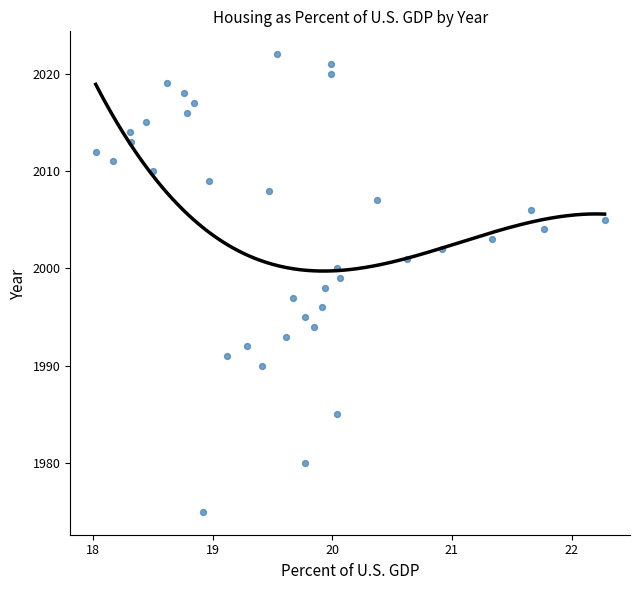

What is the range of Y values (max minus min)?

47